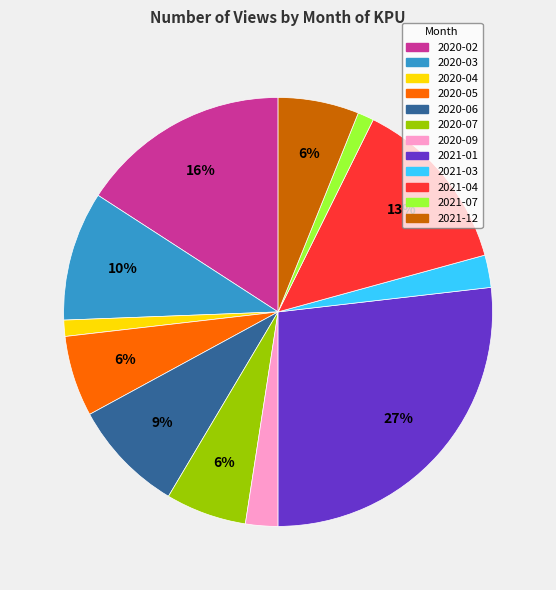

Is 2021-04 the majority of the pie?

No